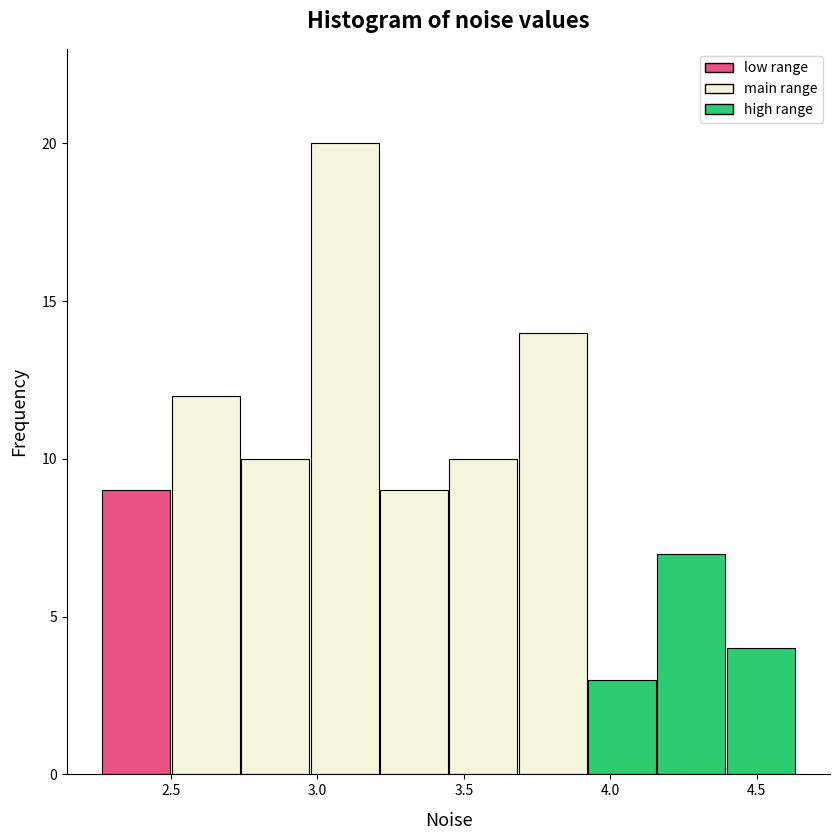

Over which range of the x-axis is the bar tallest?

2.95 to 3.20